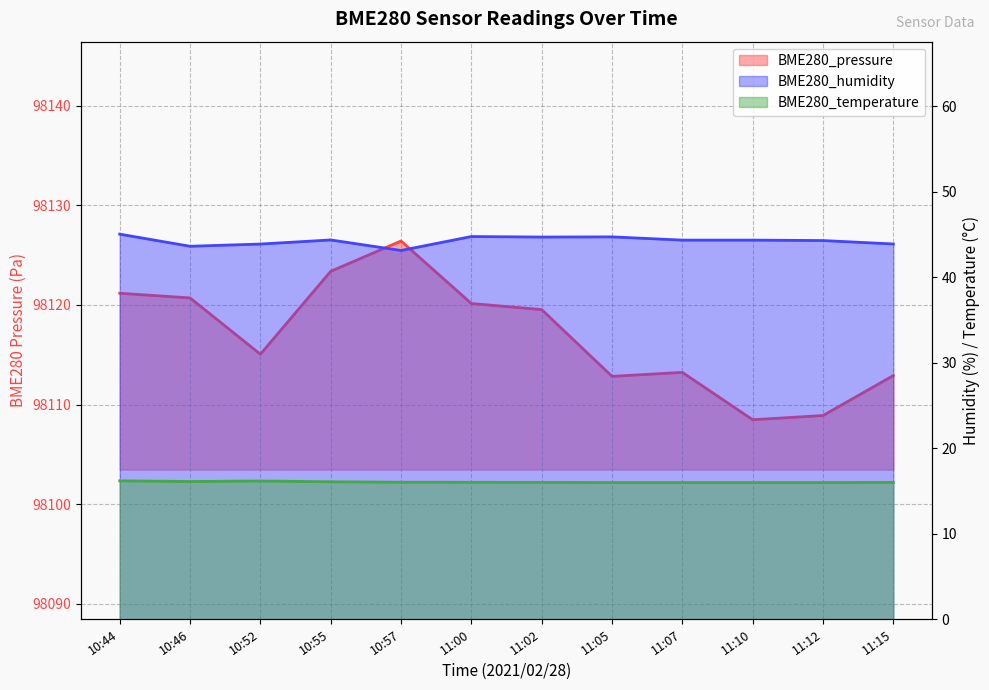

What is the difference between the maximum and minimum values in the BME280_pressure series?

17.9